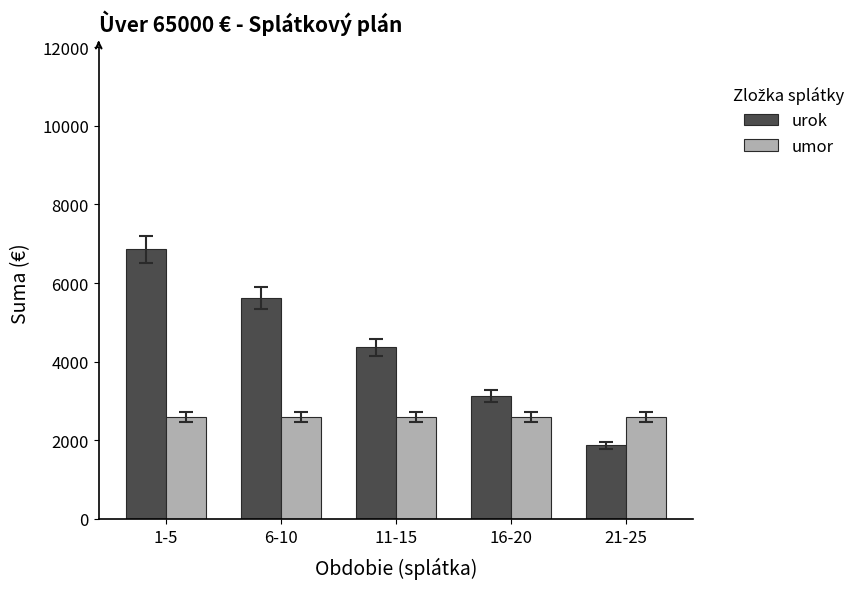

True or false: umor has a value of 2600 at 6-10.

True